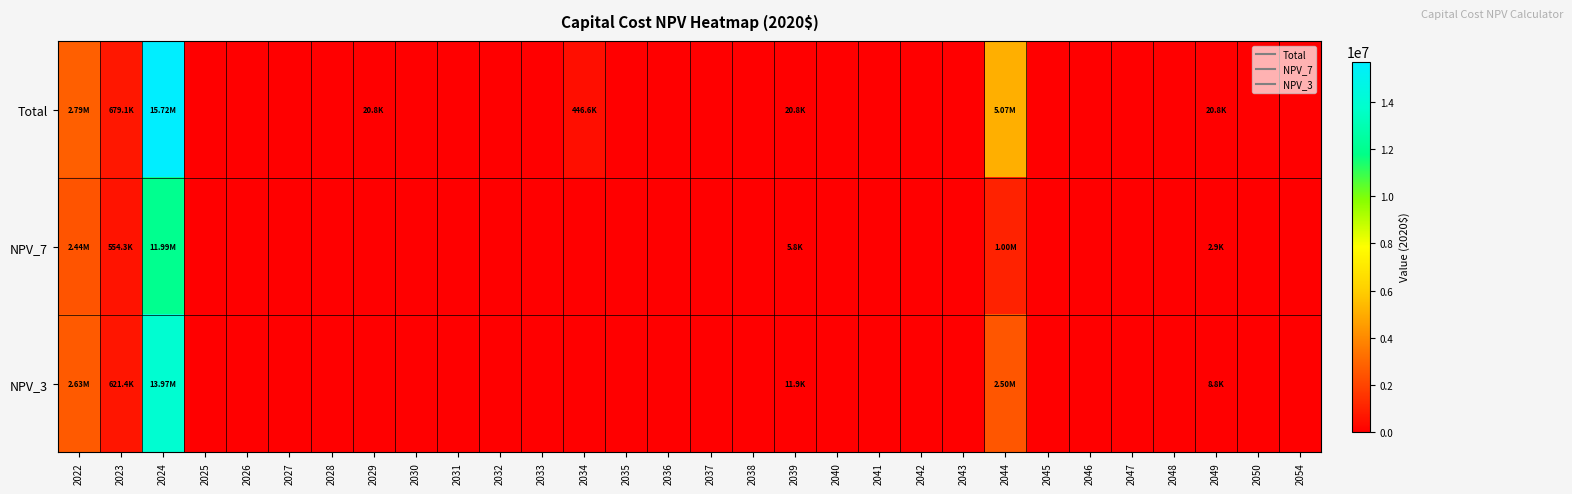

Reading left to right, list all the values displayed in this chart.

Total: 2022=2790656.3	2023=679059.5	2024=15722898.1	2025=0.0	2026=0.0	2027=0.0	2028=0.0	2029=20825.3	2030=0.0	2031=0.0	2032=0.0	2033=0.0	2034=446577.8	2035=0.0	2036=0.0	2037=0.0	2038=0.0	2039=20825.3	2040=0.0	2041=0.0	2042=0.0	2043=0.0	2044=5072623.9	2045=0.0	2046=0.0	2047=0.0	2048=0.0	2049=20825.3	2050=0.0	2054=0.0
NPV_7: 2022=2437467.3	2023=554314.8	2024=11994923.7	2025=0.0	2026=0.0	2027=0.0	2028=0.0	2029=0.0	2030=0.0	2031=0.0	2032=0.0	2033=0.0	2034=0.0	2035=0.0	2036=0.0	2037=0.0	2038=0.0	2039=5758.4	2040=0.0	2041=0.0	2042=0.0	2043=0.0	2044=1000050.7	2045=0.0	2046=0.0	2047=0.0	2048=0.0	2049=2927.3	2050=0.0	2054=0.0
NPV_3: 2022=2630461.2	2023=621435.6	2024=13969591.3	2025=0.0	2026=0.0	2027=0.0	2028=0.0	2029=0.0	2030=0.0	2031=0.0	2032=0.0	2033=0.0	2034=0.0	2035=0.0	2036=0.0	2037=0.0	2038=0.0	2039=11876.4	2040=0.0	2041=0.0	2042=0.0	2043=0.0	2044=2495394.8	2045=0.0	2046=0.0	2047=0.0	2048=0.0	2049=8837.1	2050=0.0	2054=0.0